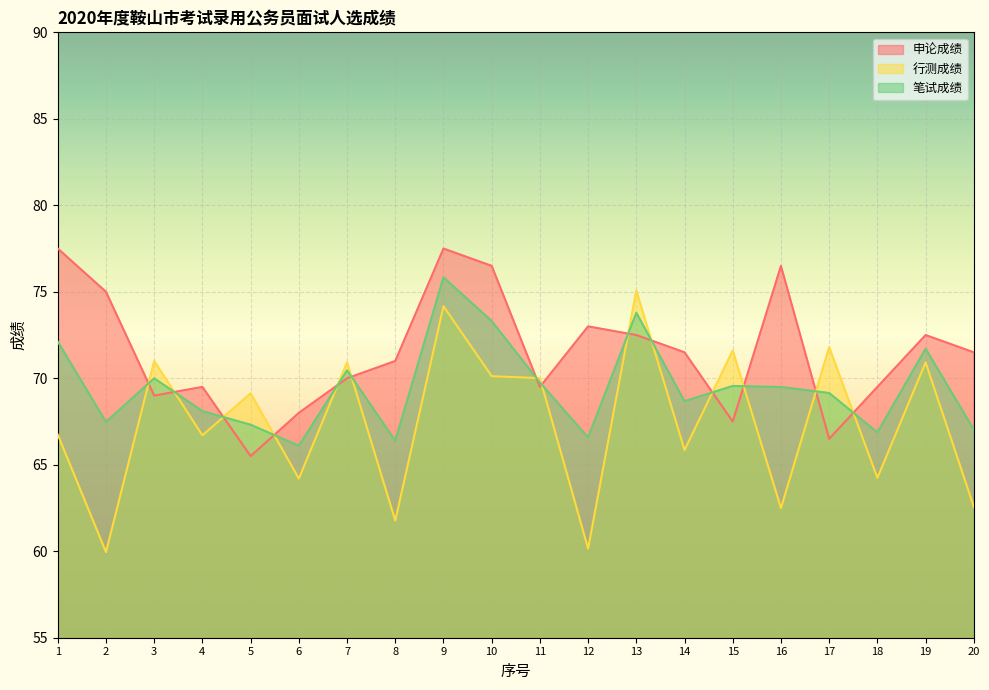

Reading right to left, list all the values displayed in this chart.

申论成绩: 20=71.5	19=72.5	18=69.5	17=66.5	16=76.5	15=67.5	14=71.5	13=72.5	12=73.0	11=69.5	10=76.5	9=77.5	8=71.0	7=70.0	6=68.0	5=65.5	4=69.5	3=69.0	2=75.0	1=77.5
行测成绩: 20=62.6	19=70.9	18=64.2	17=71.8	16=62.5	15=71.6	14=65.8	13=75.1	12=60.1	11=70.0	10=70.1	9=74.2	8=61.8	7=70.9	6=64.2	5=69.1	4=66.7	3=71.0	2=60.0	1=66.7
笔试成绩: 20=67.0	19=71.7	18=66.9	17=69.2	16=69.5	15=69.6	14=68.7	13=73.8	12=66.6	11=69.8	10=73.3	9=75.8	8=66.4	7=70.5	6=66.1	5=67.3	4=68.1	3=70.0	2=67.5	1=72.1